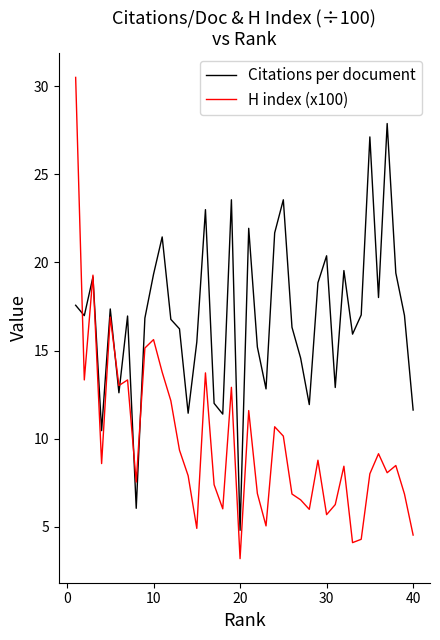

Rank the series by their average value, from highest to lowest.

Citations per document, H index (x100)